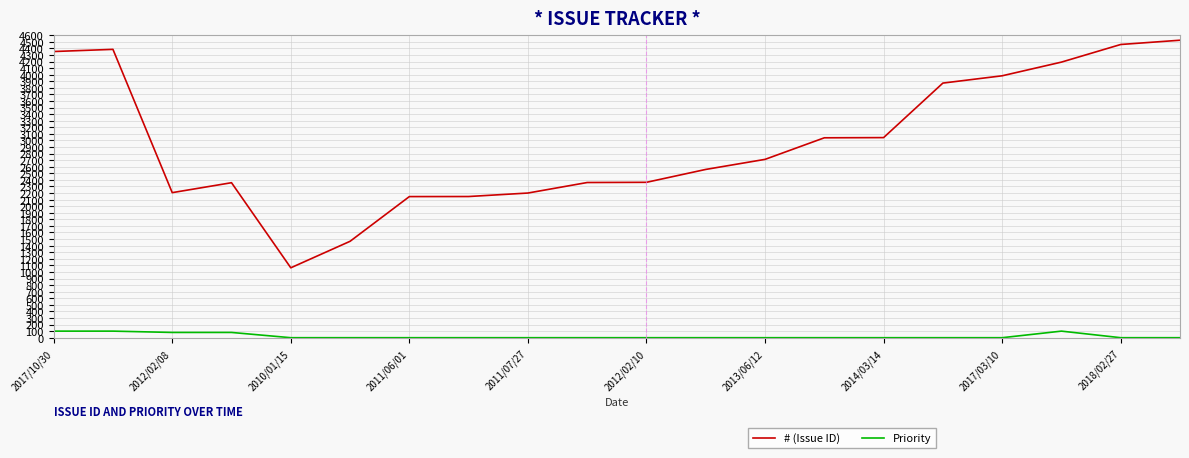

Which series has the widest spread of values?

# (Issue ID)